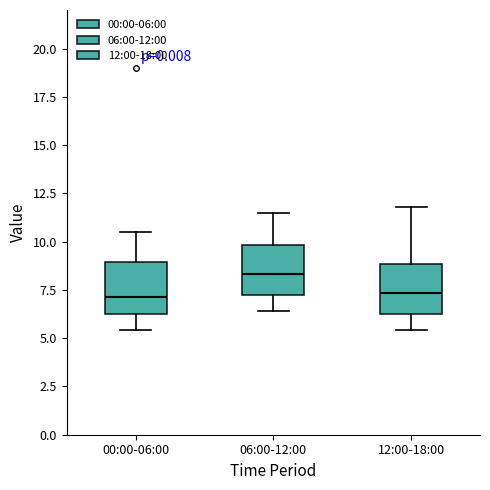

Where does the lower whisker of the box for 12:00-18:00 end on the y-axis? The values are not printed on the chart, so give them approximately, as read against the axis.

5.5